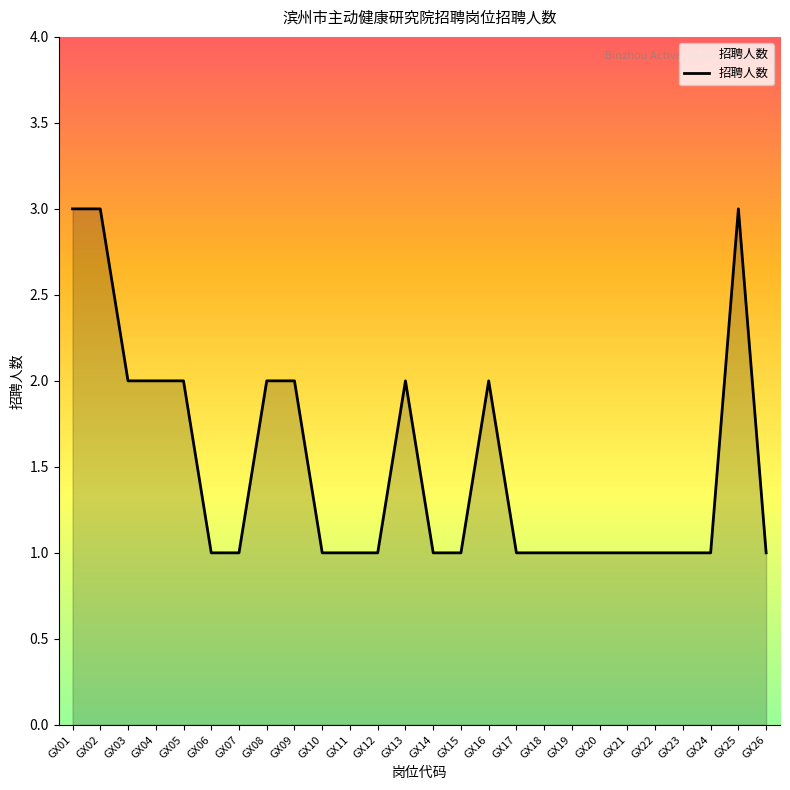

How many lines are shown in the chart?

1